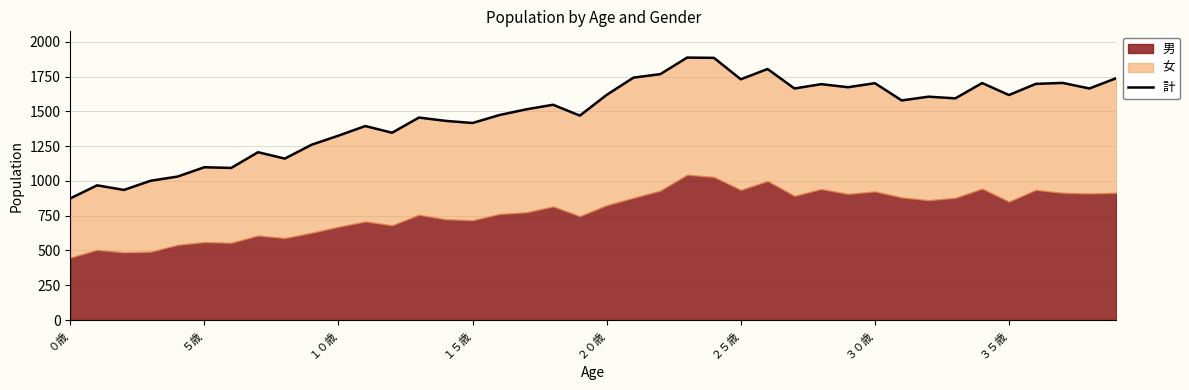

What is the difference between the second highest and second lowest values?

949